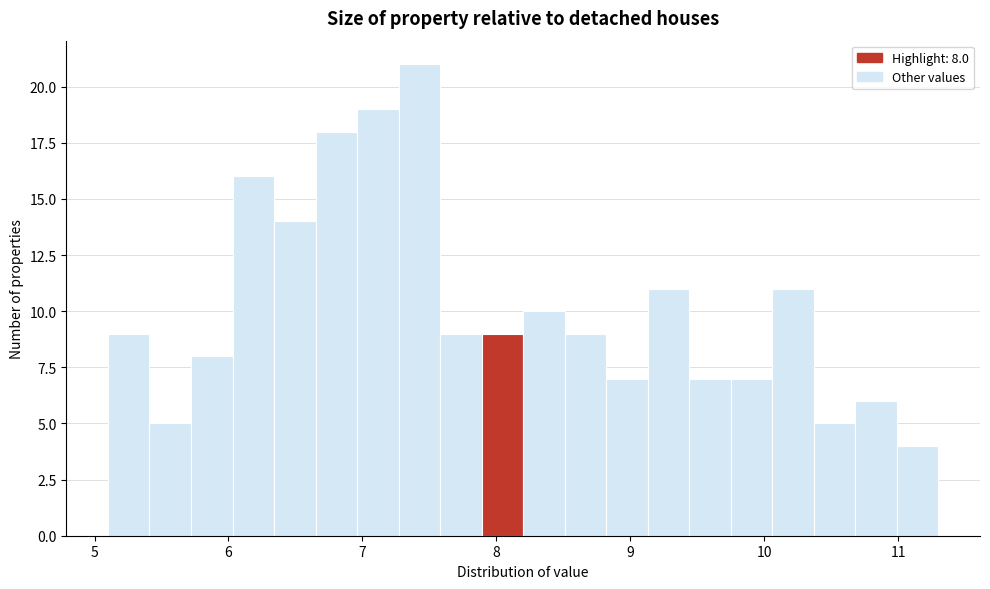

Around what value on the x-axis is the tallest bar? Give the approximate position of its centre, as read against the axis.

7.4